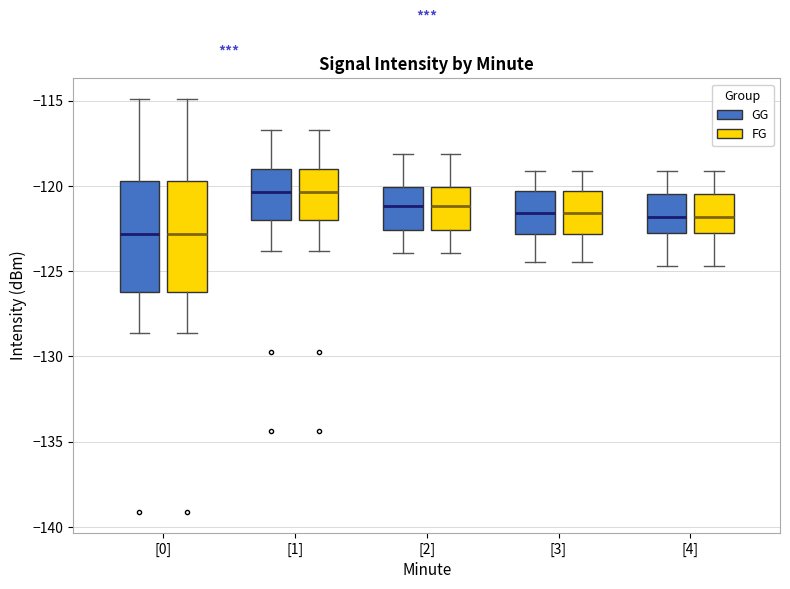

Where does the lower whisker of the box for [2] (GG) end on the y-axis? The values are not printed on the chart, so give them approximately, as read against the axis.

-124.0